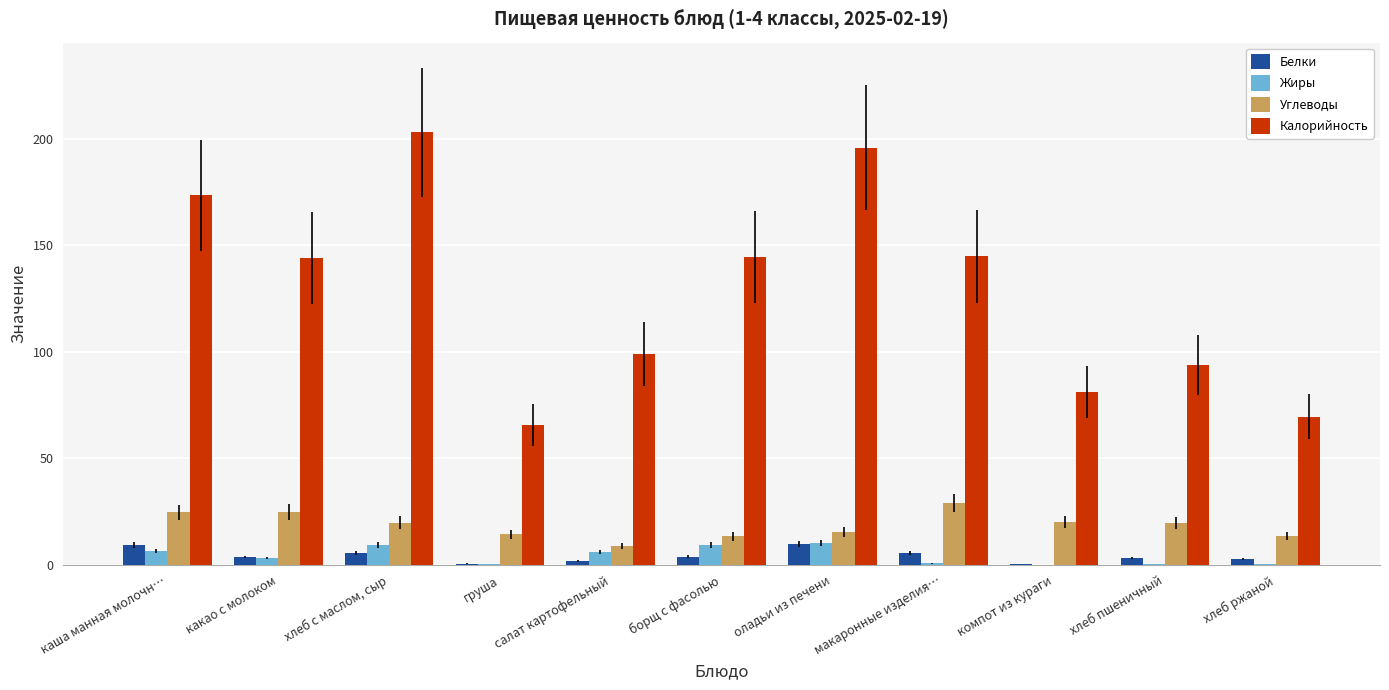

True or false: Жиры has a value of 6.5 at каша манная молочн….

True